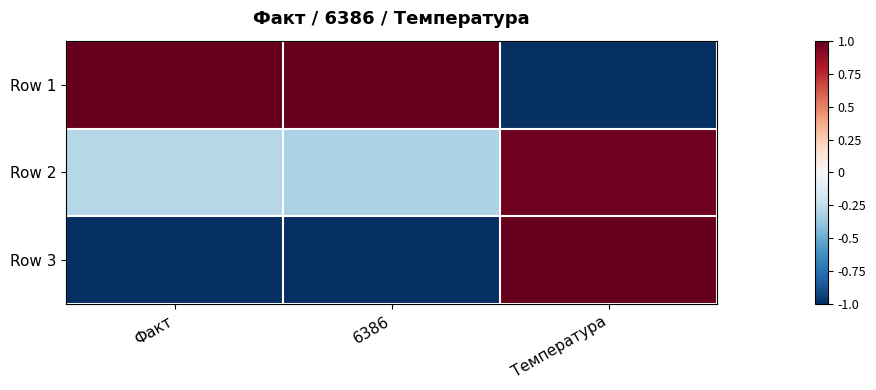

Reading left to right, transcribe all the data shown in this chart.

Row 1: Факт=1.0	6386=1.0	Температура=-1.0
Row 2: Факт=-0.3	6386=-0.3	Температура=1.0
Row 3: Факт=-1.0	6386=-1.0	Температура=1.0